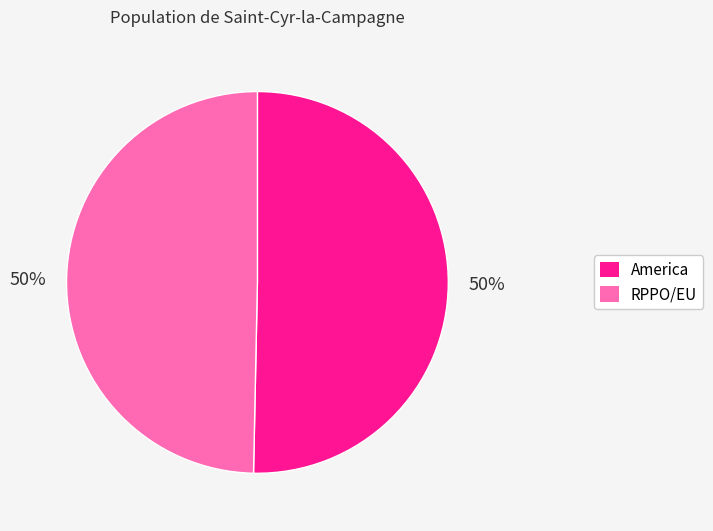

Is the sum of RPPO/EU and America greater than half?

Yes